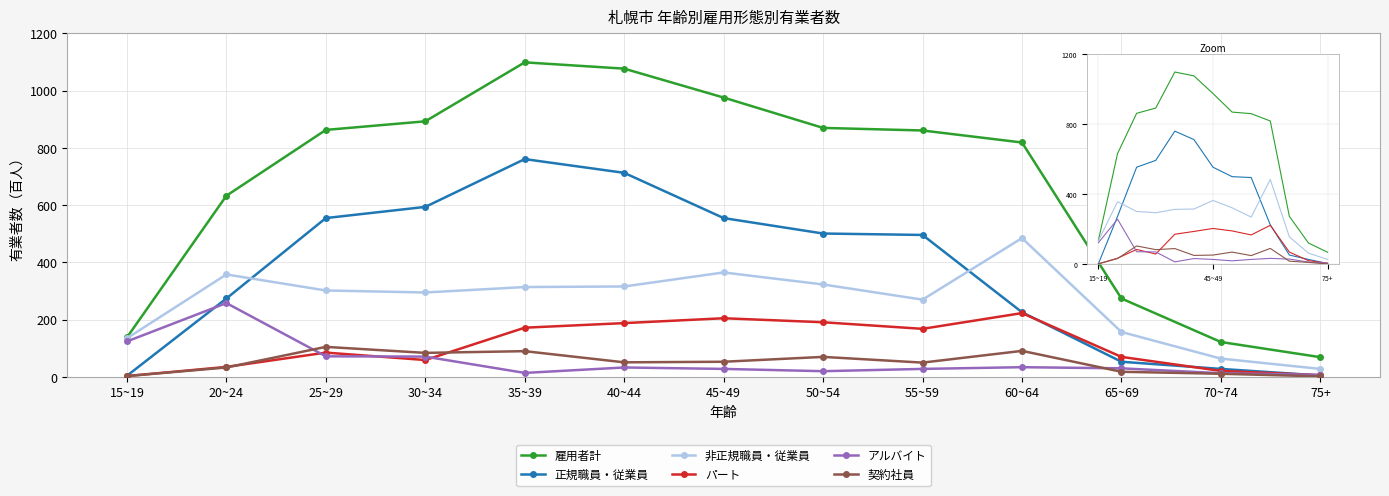

Is it true that 非正規職員・従業員 equals 64 at 70~74?

True